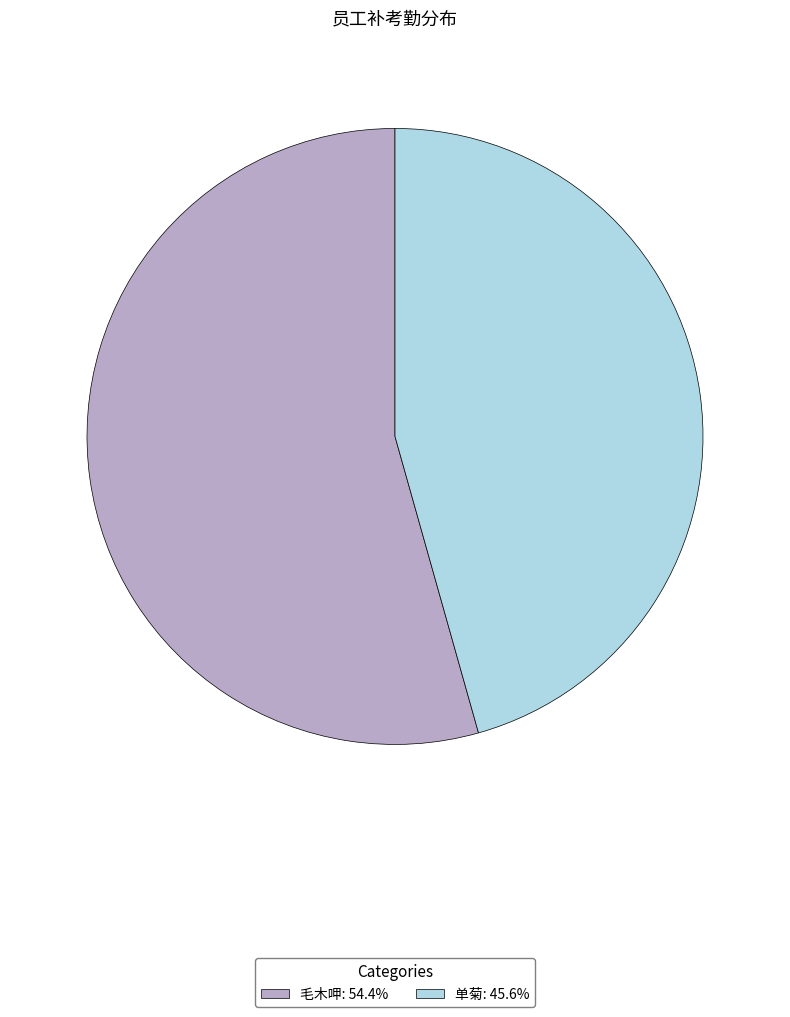

Does any single category account for the majority?

Yes